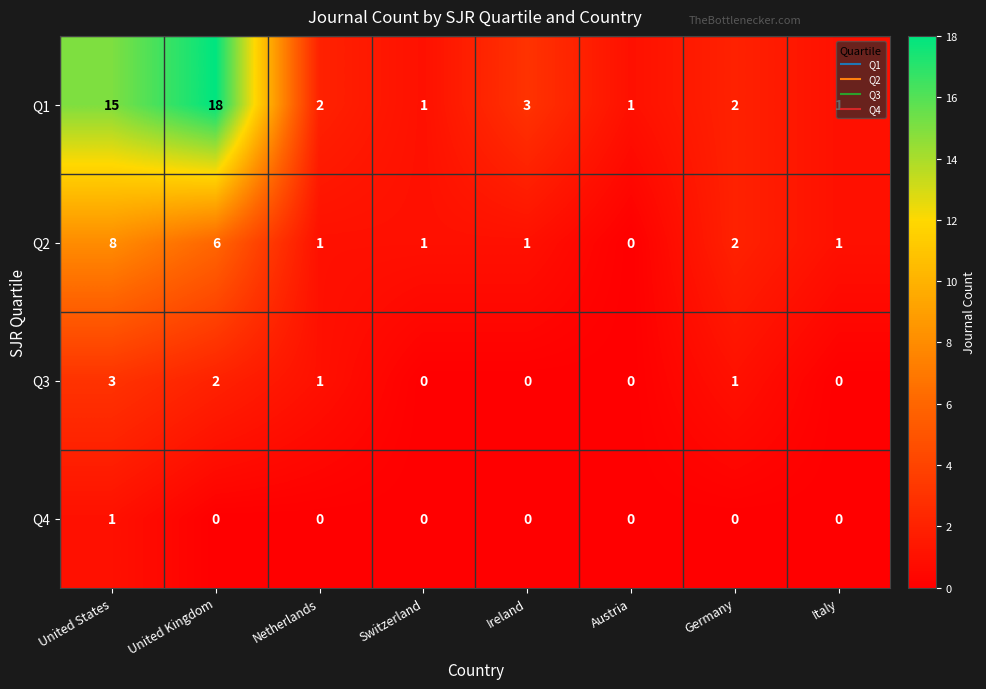

At United States, list the series in order from smallest to largest.

Q4, Q3, Q2, Q1